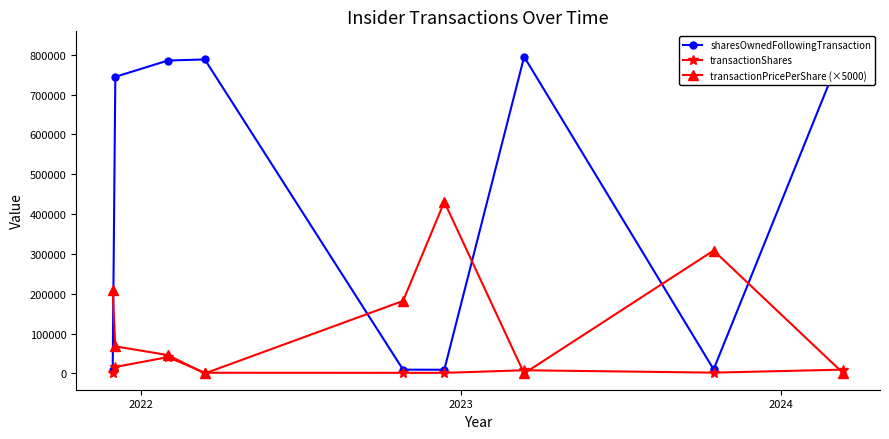

Is this an area chart (filled region under the line)?

No